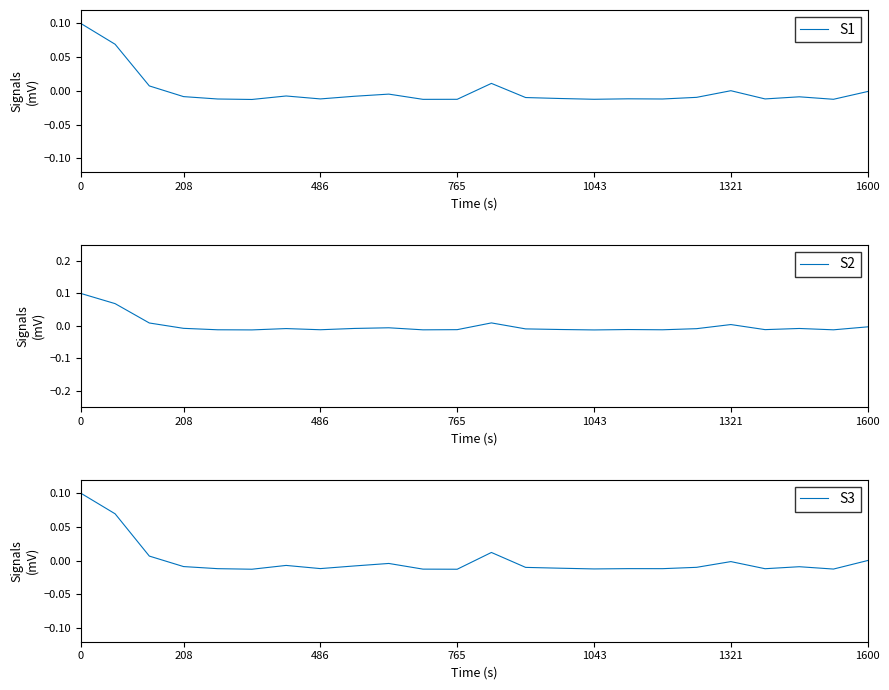

How many negative values does the S1 series have?

19